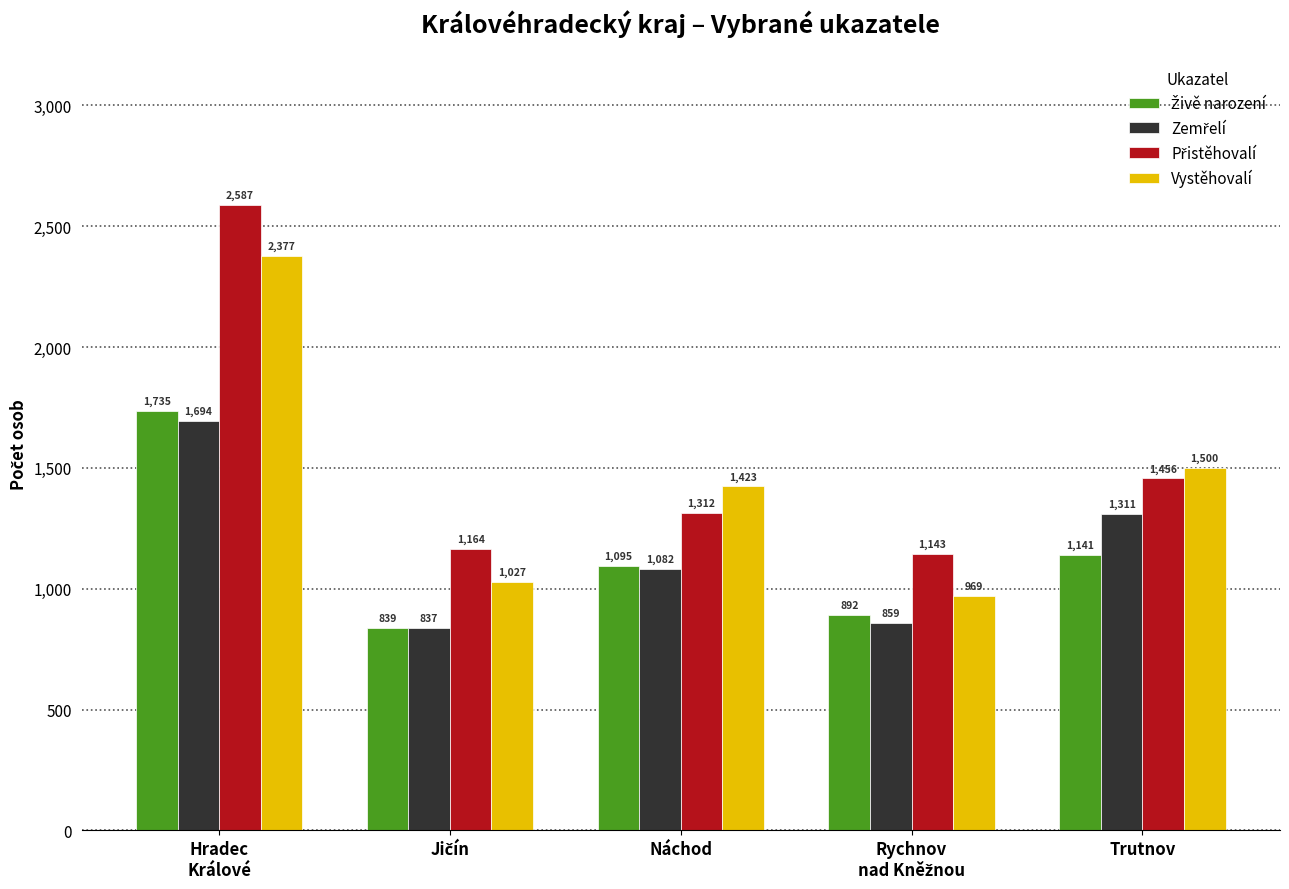

At how many categories does at least one series exceed 1228?

3